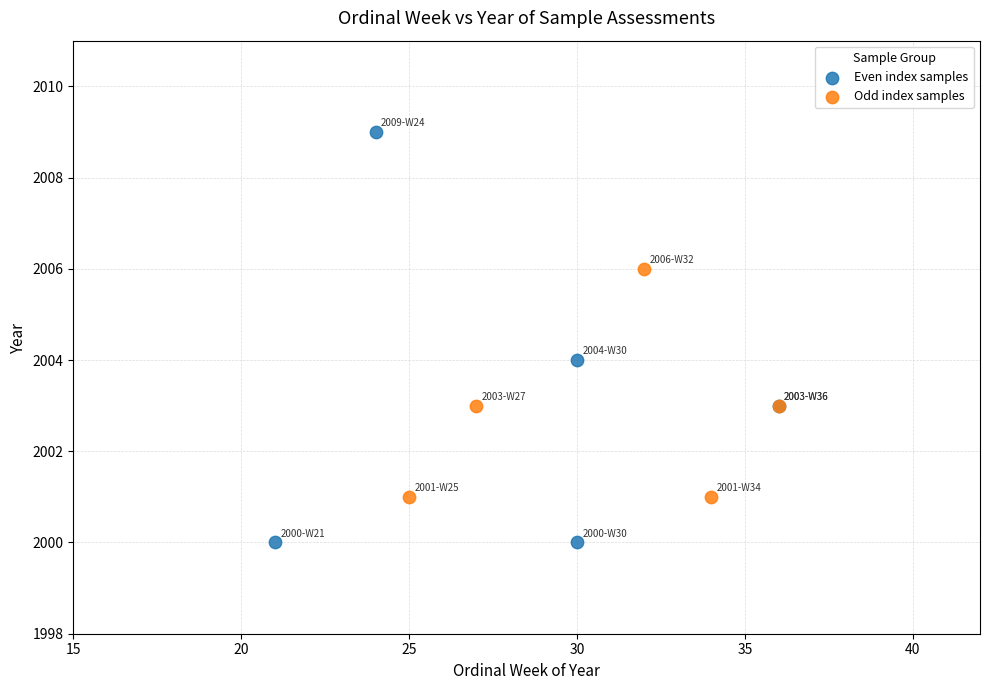

Which series contains the highest Y value?

Even index samples